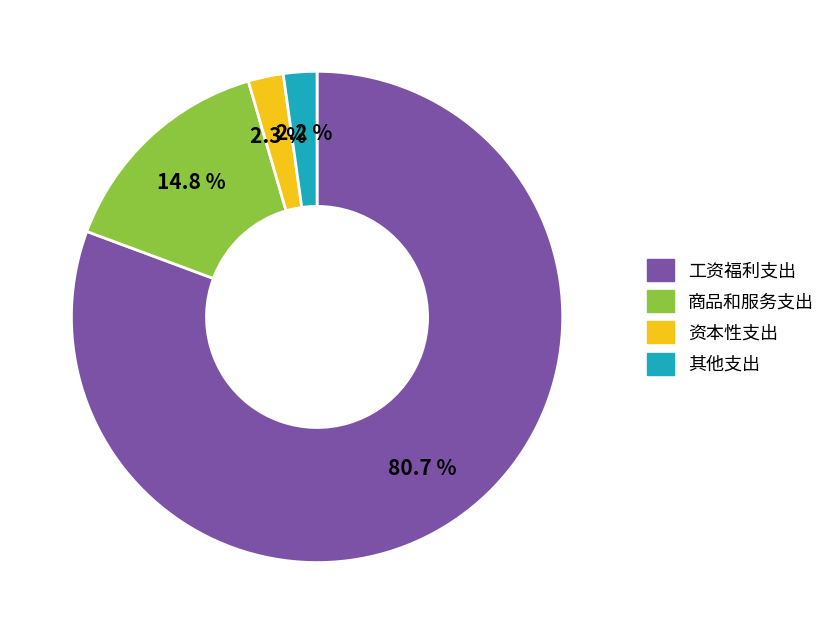

Combined, what portion of the pie is 商品和服务支出 and 资本性支出?

17.1%